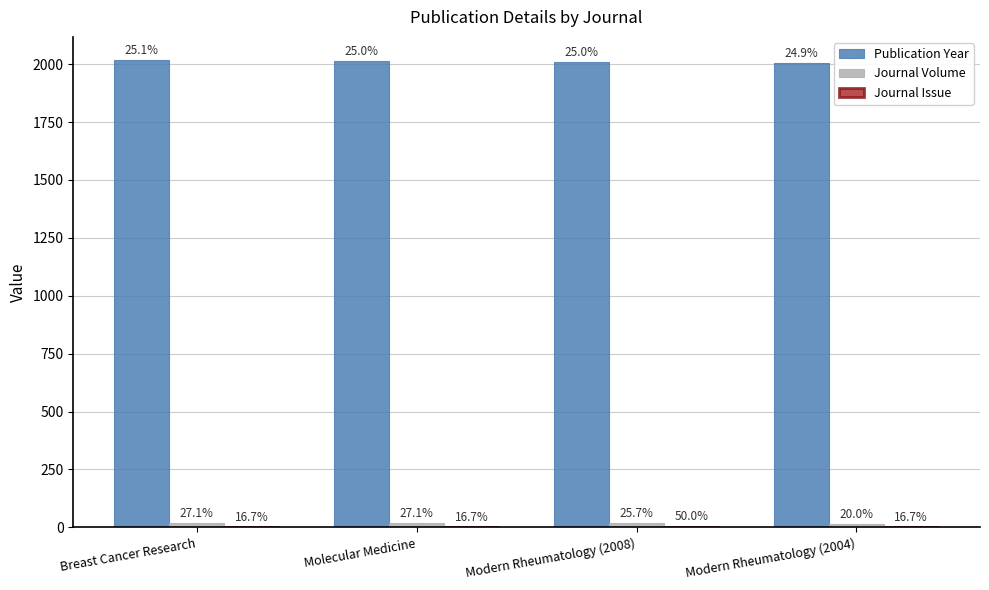

What is the label of the 4th bar from the right?

Breast Cancer Research